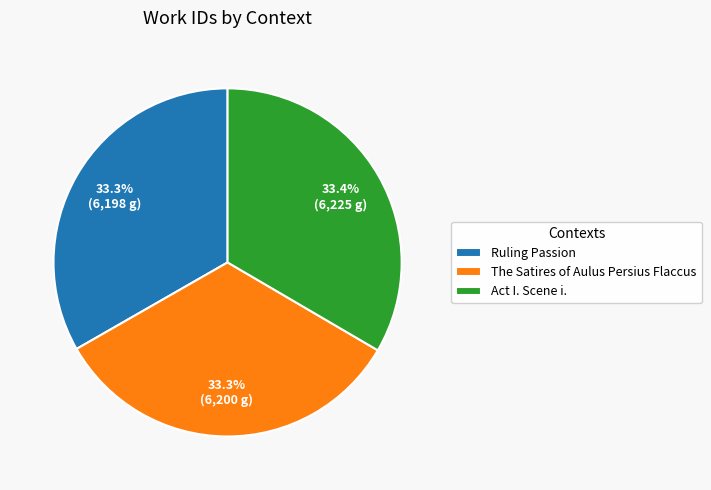

To the nearest percent, what is the combined percentage of The Satires of Aulus Persius Flaccus and Act I. Scene i.?

67%